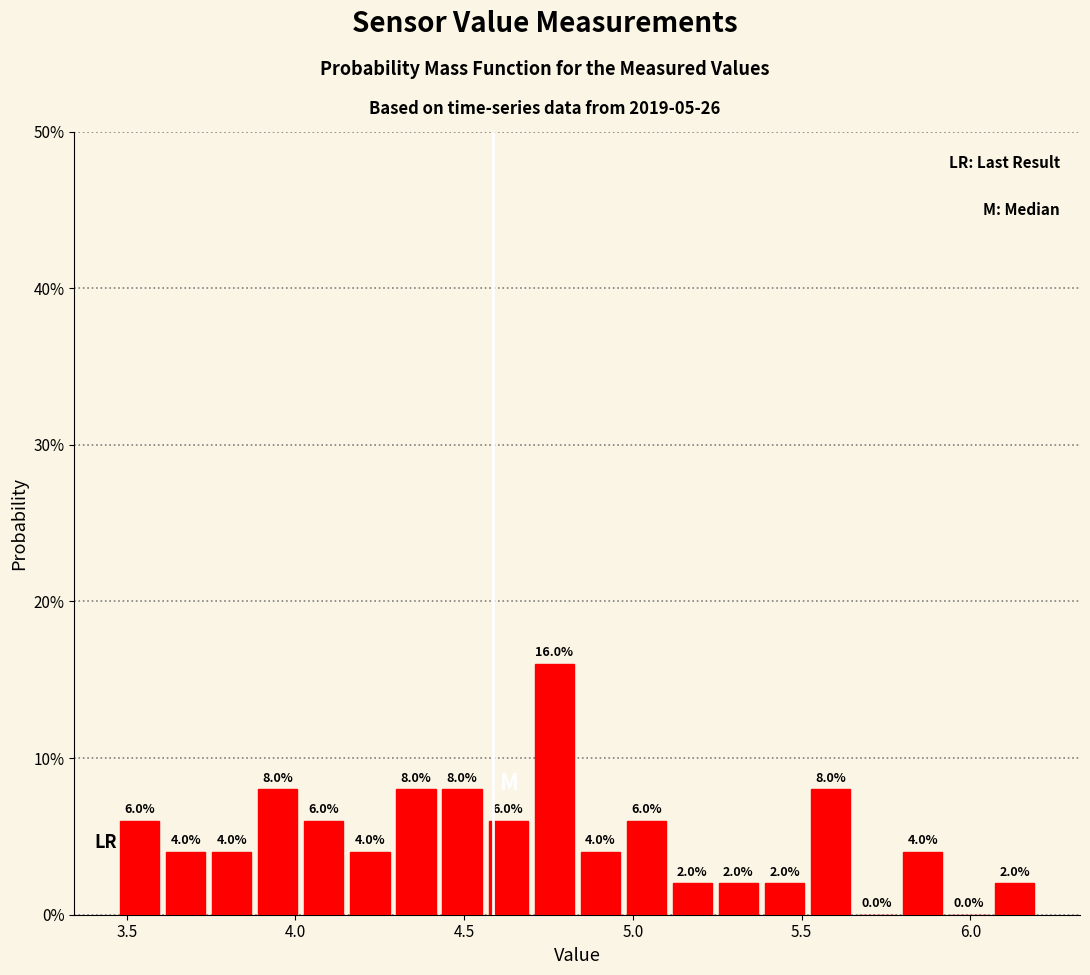

Around what value on the x-axis is the tallest bar? Give the approximate position of its centre, as read against the axis.

4.75